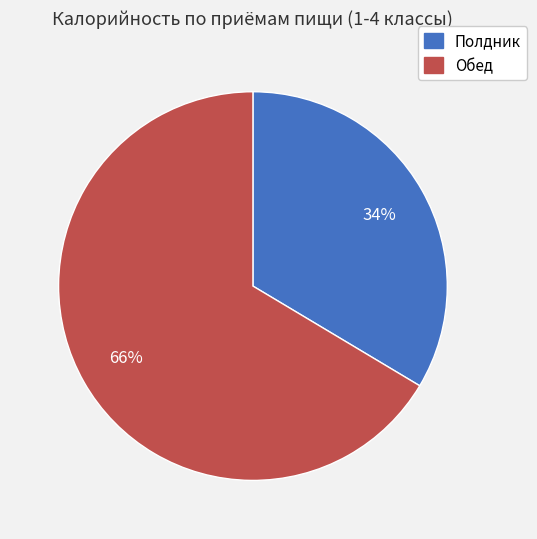

To the nearest percent, what portion does Полдник represent?

34%